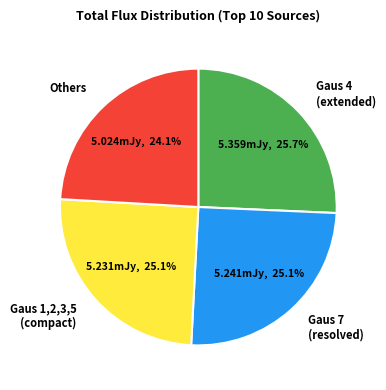

What is the smallest slice in the pie chart?

Others